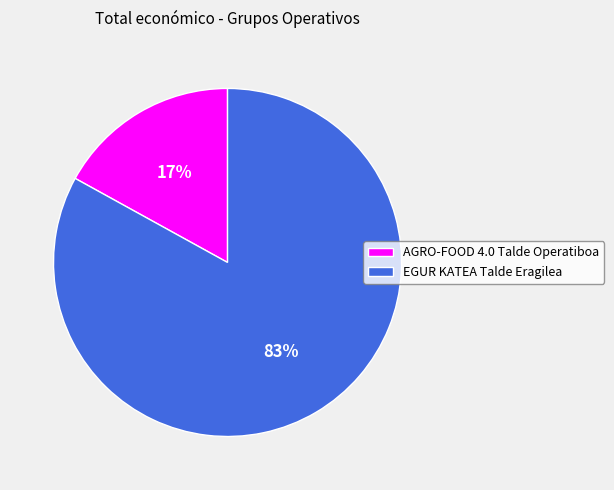

Which category has the biggest portion of the pie?

EGUR KATEA Talde Eragilea